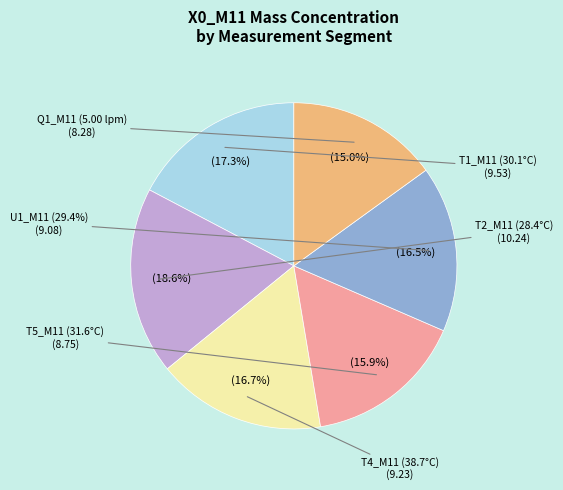

Does 23 represent more than half of the total?

No